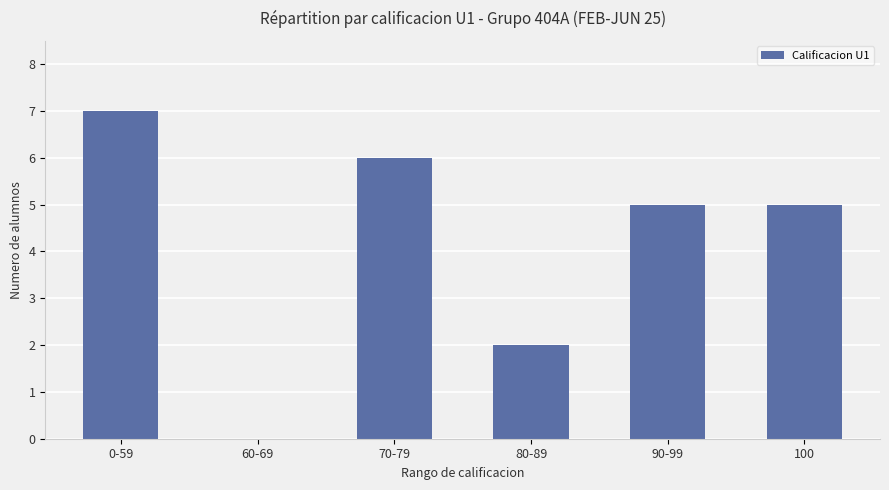

Reading right to left, extract all data points from this chart.

100=5	90-99=5	80-89=2	70-79=6	60-69=0	0-59=7